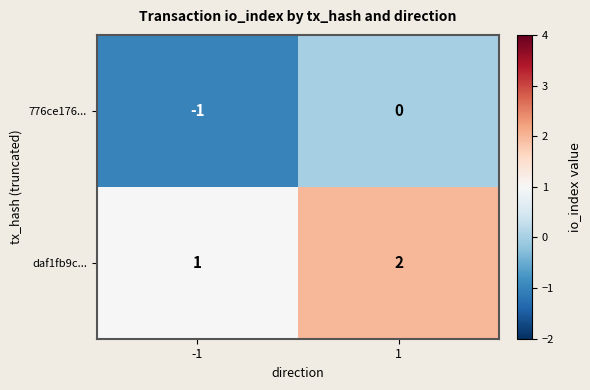

Which series has the largest total across all categories?

daf1fb9c...